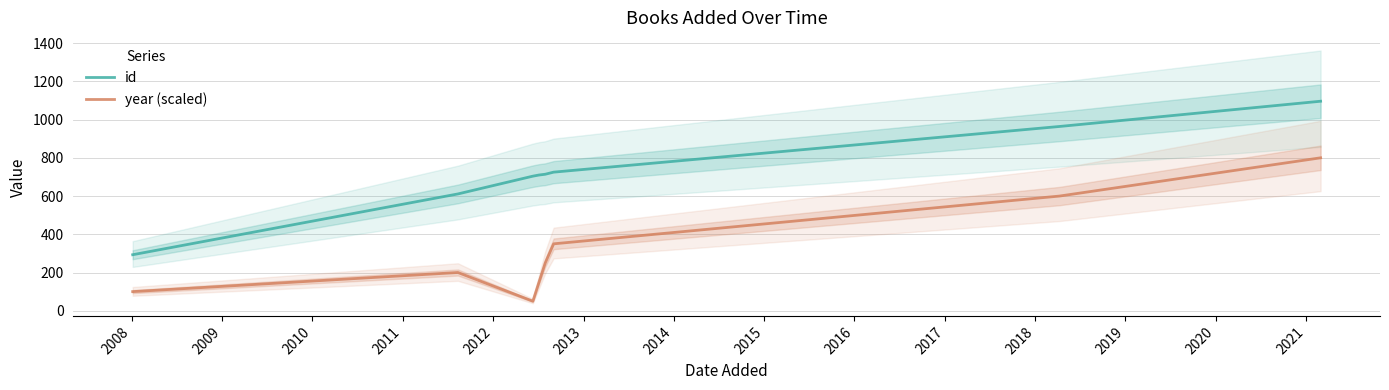

True or false: year (scaled) and id intersect in this chart.

False